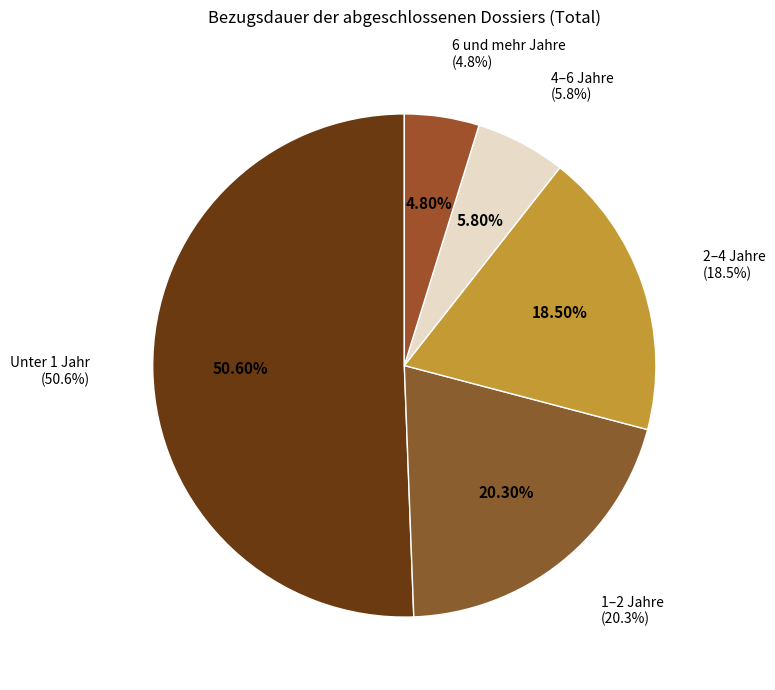

What is the smallest slice in the pie chart?

6 und mehr Jahre